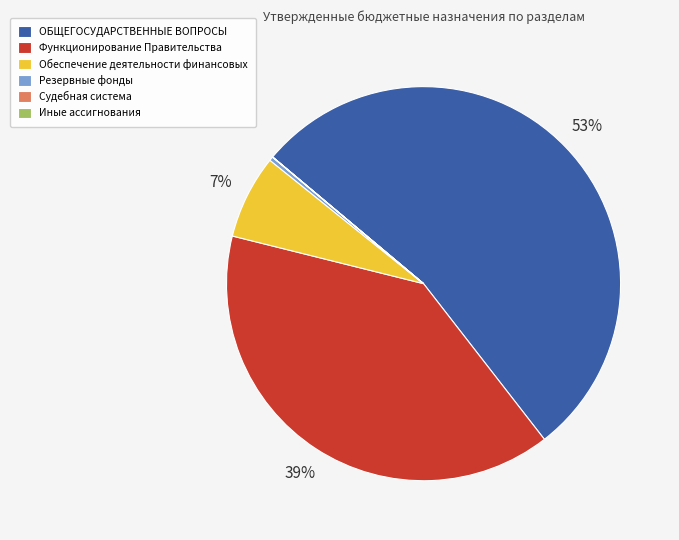

Between Функционирование Правительства and Резервные фонды, which is larger?

Функционирование Правительства